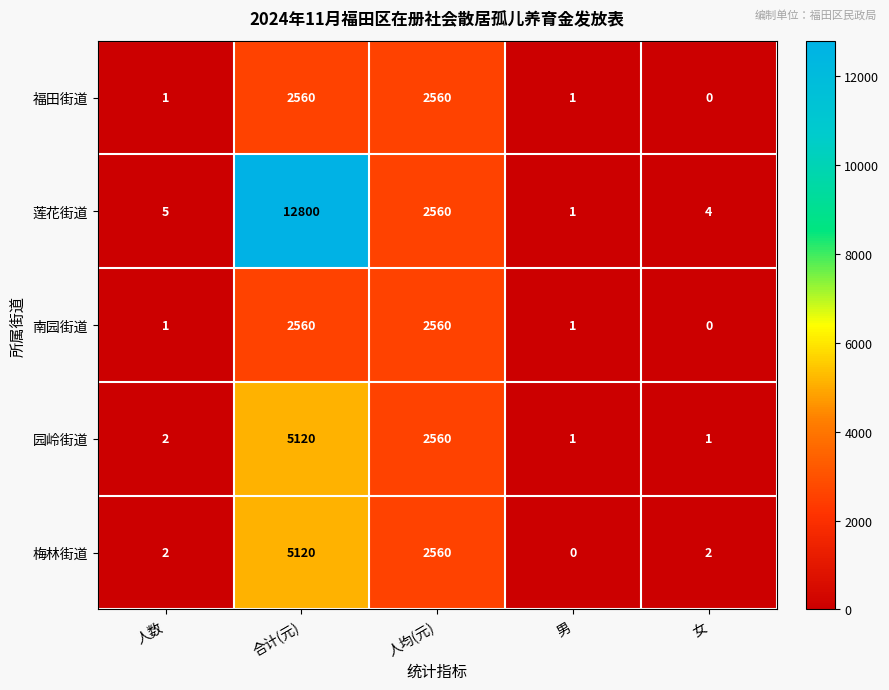

How many data points in 莲花街道 are less than 5?

2